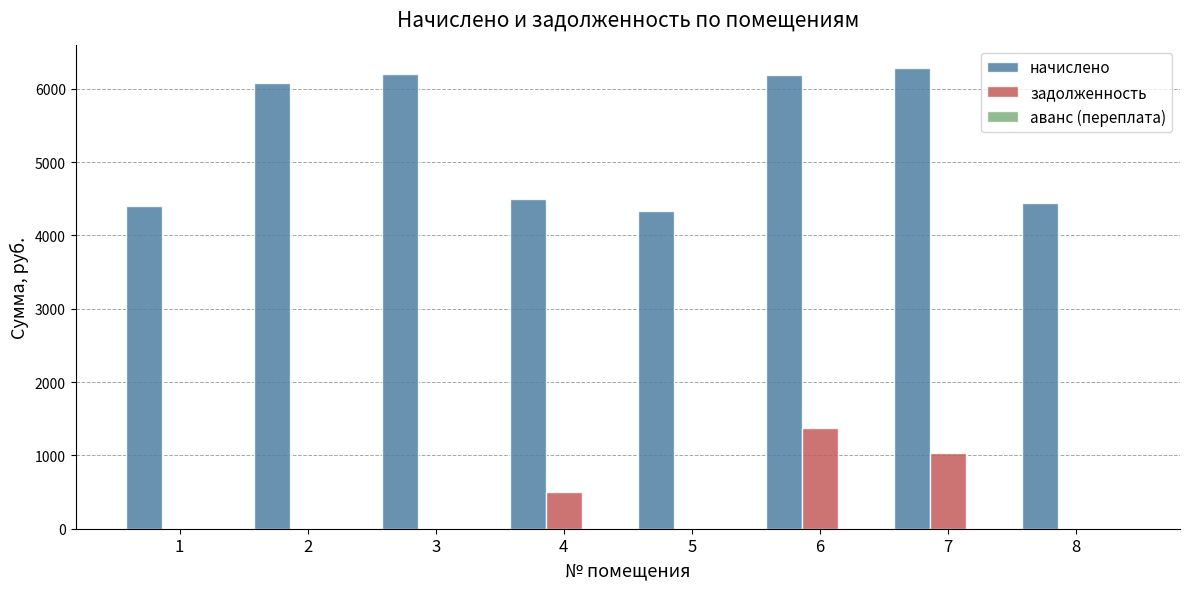

Between 6 and 8, which series saw the biggest shift?

начислено